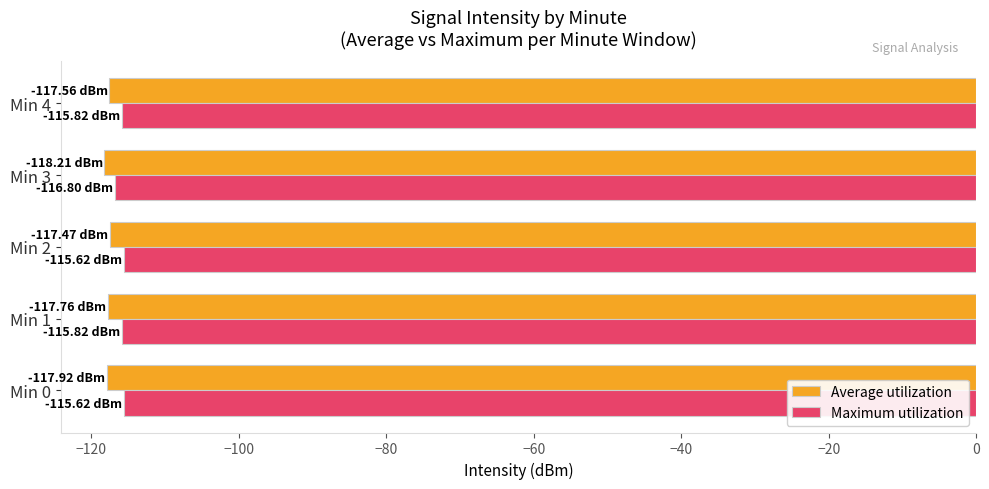

What are all the series names shown in the legend?

Average utilization, Maximum utilization